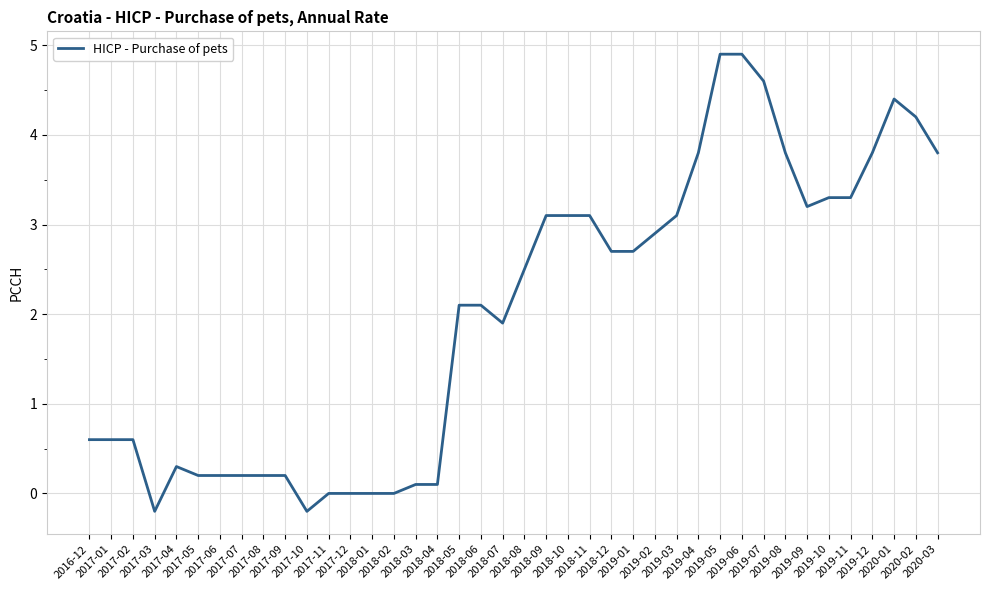

What is the difference between the maximum and minimum values?

5.1